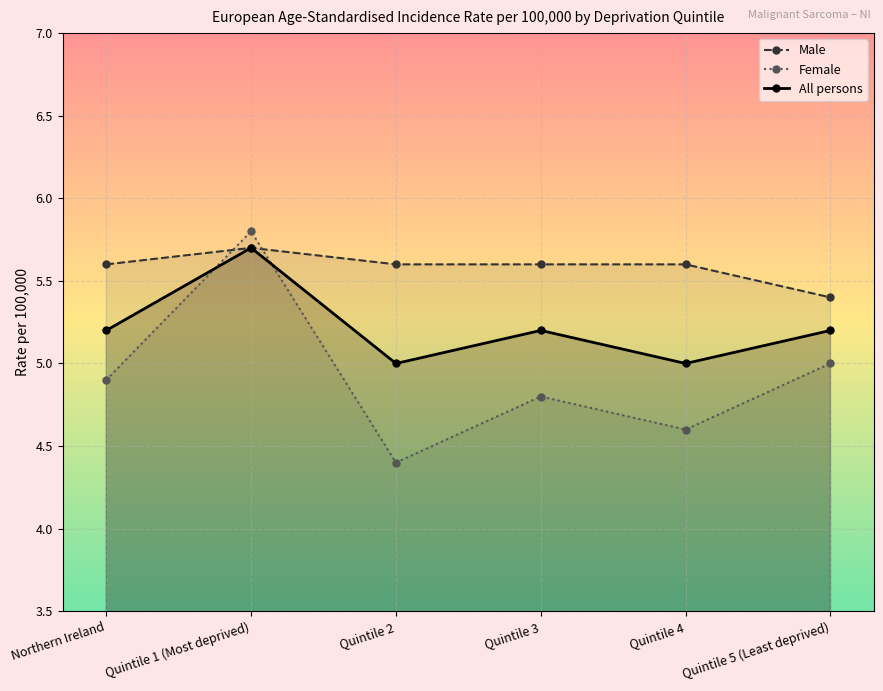

True or false: Female has more than 2 interior local peaks.

False